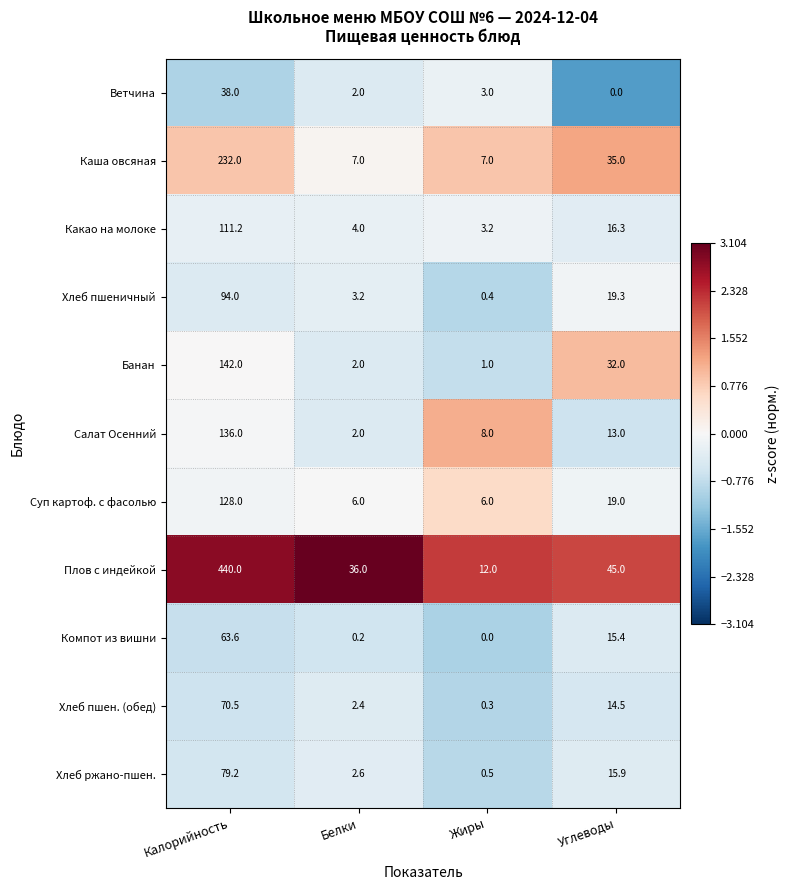

What is the sum of the Банан values at Калорийность and Углеводы?

174.0